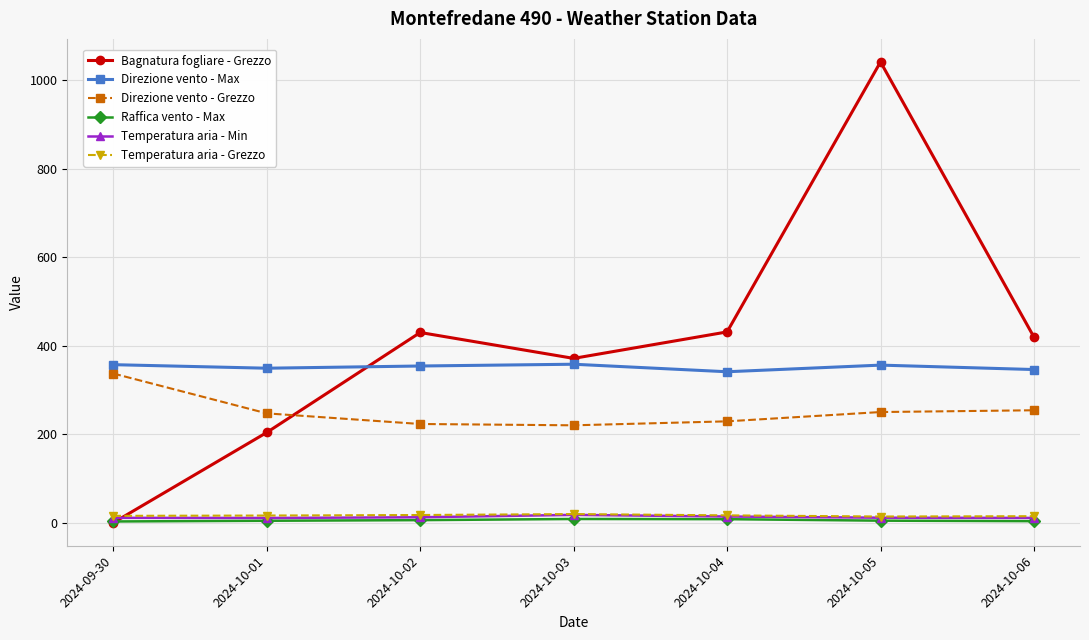

How many values in the Raffica vento - Max series are below 4?

2